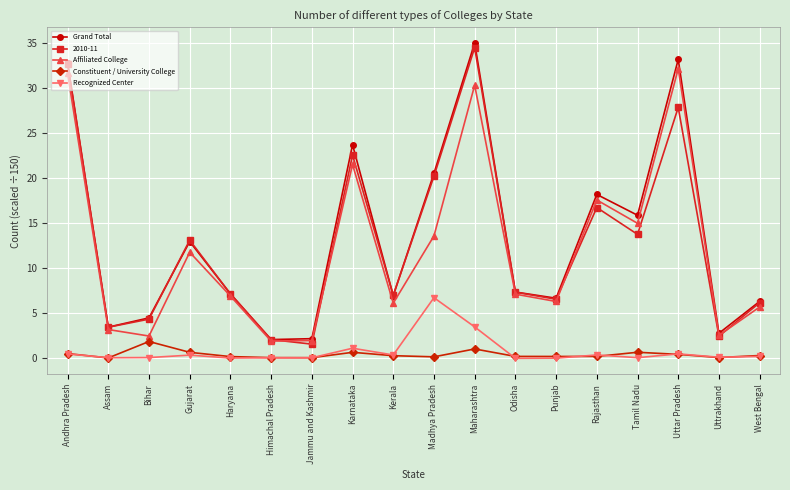

Is the value of Constituent / University College at Kerala greater than the value of Affiliated College at Jammu and Kashmir?

No